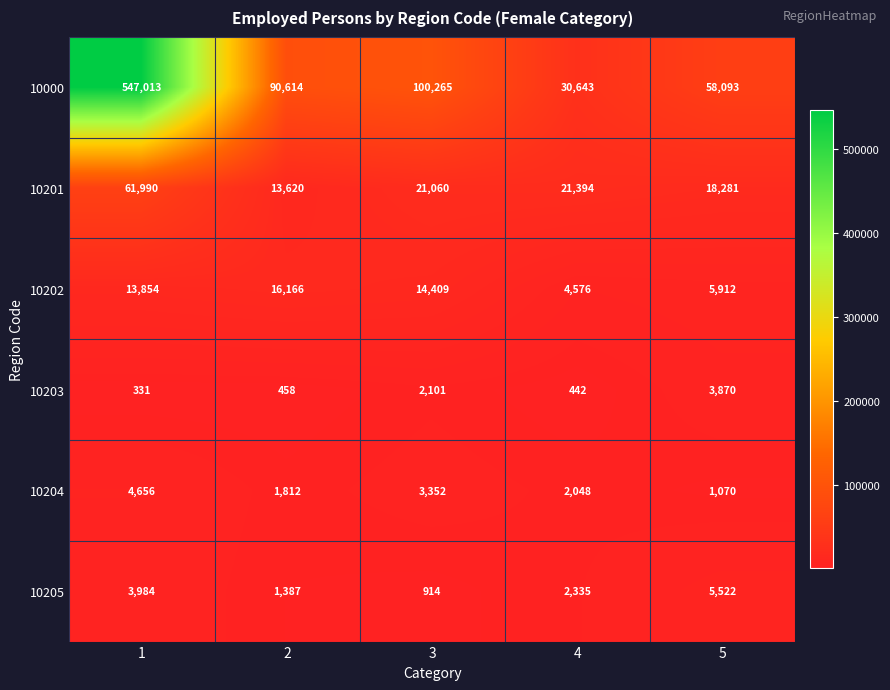

How many data points in 10203 are less than 458?

2